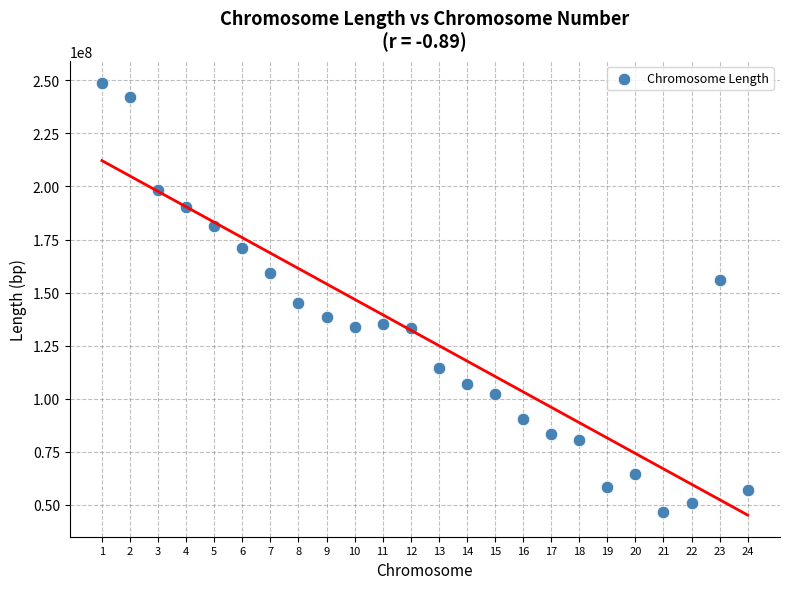

What Y value in the scatter plot is closest to 147833202?

145138636